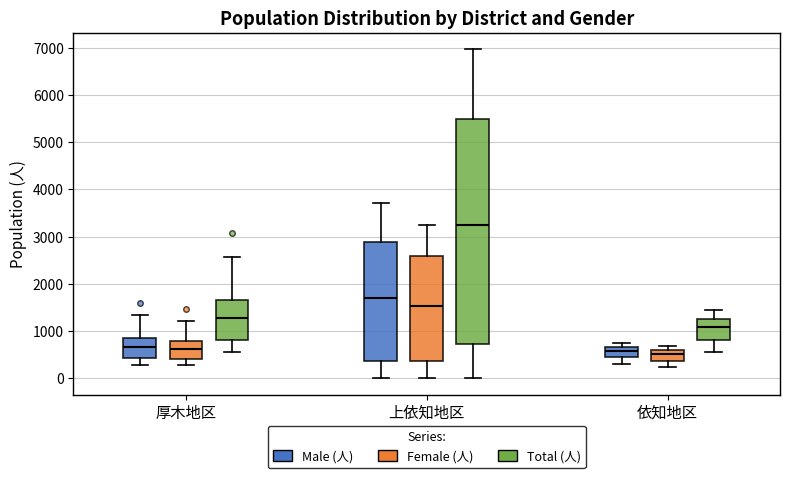

Where does the upper whisker of the box for 依知地区 (Total (人)) end on the y-axis? The values are not printed on the chart, so give them approximately, as read against the axis.

1400